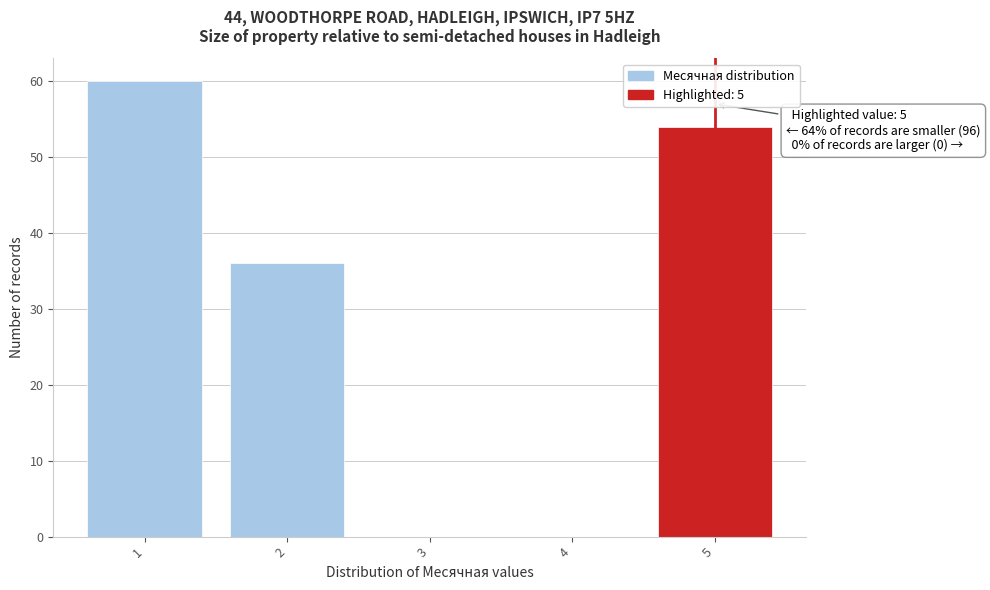

Which range on the x-axis has the tallest bar?

0.5 to 1.5